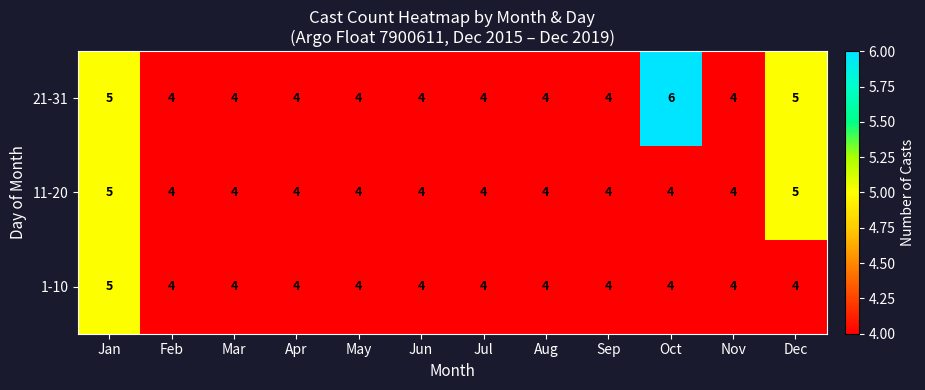

At which category is the sum across all series the highest?

Jan